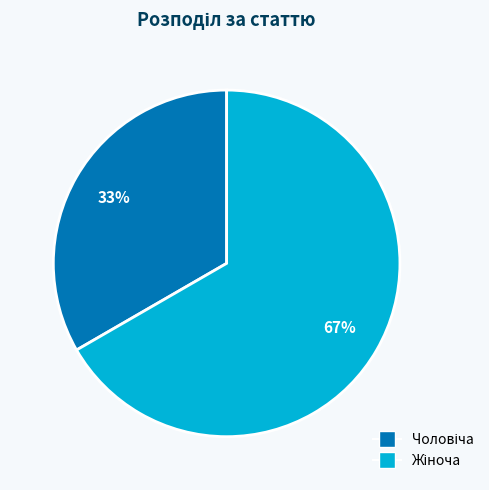

To the nearest percent, what is the average slice percentage?

50%